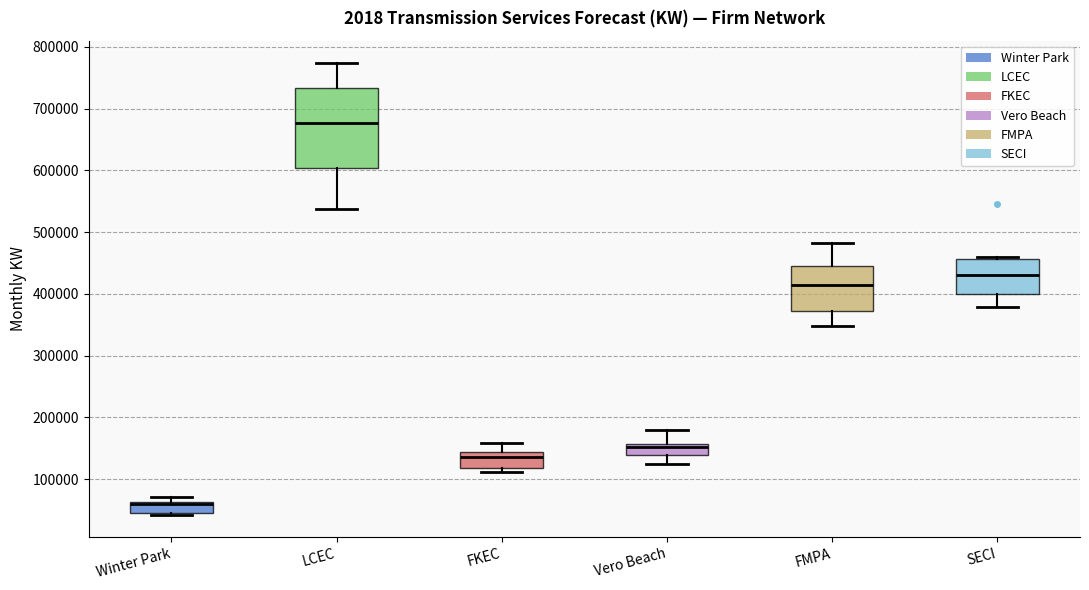

Reading left to right, transcribe this box plot: for each box, give where its median line is, the range the box spans, and where its two whiskers end, as read against the y-axis. The values are not printed on the chart, so give them approximately, as read against the axis.

Winter Park: median 60000 (just below the box's upper edge), box 50000 to 60000, whiskers 40000 to 70000
LCEC: median 680000, box 600000 to 730000, whiskers 540000 to 770000
FKEC: median 130000, box 120000 to 140000, whiskers 110000 to 160000
Vero Beach: median 150000, box 140000 to 160000, whiskers 130000 to 180000
FMPA: median 410000, box 370000 to 450000, whiskers 350000 to 480000
SECI: median 430000, box 400000 to 460000, whiskers 380000 to 460000 (just above the box's upper edge)